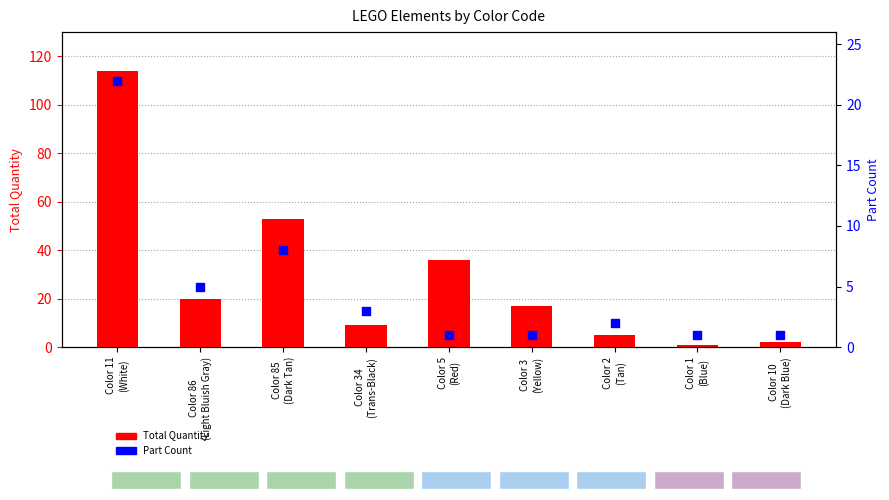

What are all the series names shown in the legend?

Total Quantity, Part Count